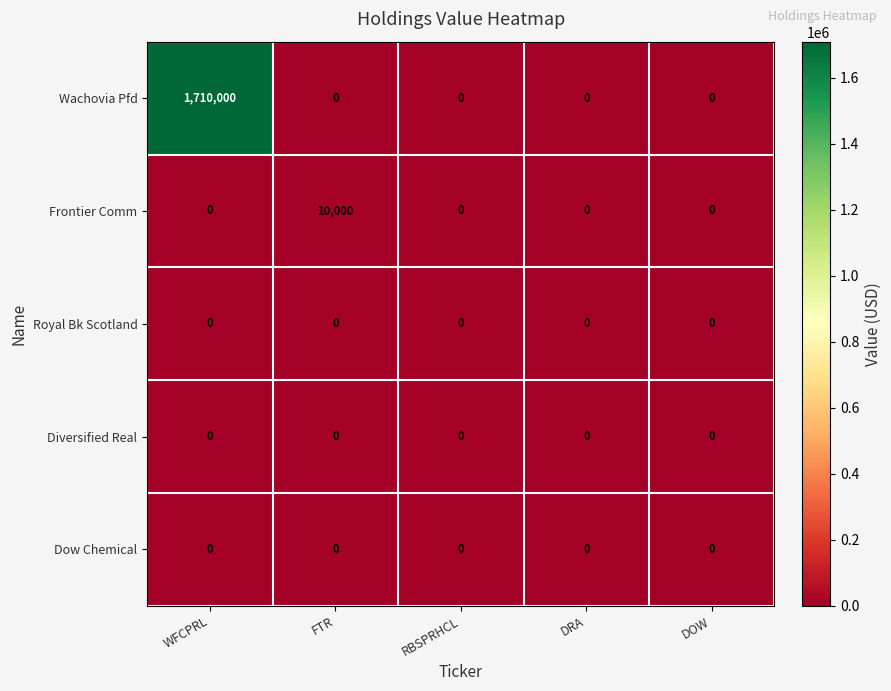

Reading left to right, what are all the values shown in this chart?

Wachovia Pfd: 1710000	0	0	0	0
Frontier Comm: 0	10000	0	0	0
Royal Bk Scotland: 0	0	0	0	0
Diversified Real: 0	0	0	0	0
Dow Chemical: 0	0	0	0	0